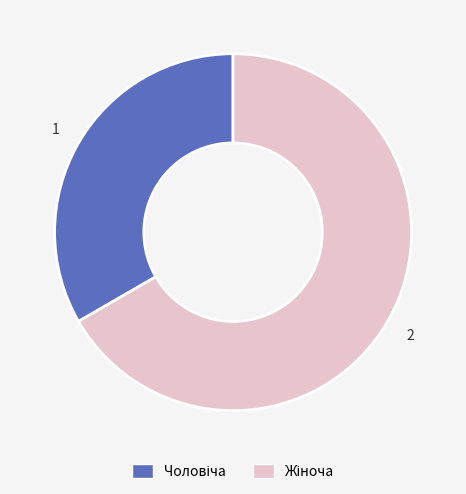

Is there any slice that represents more than half of the pie?

Yes